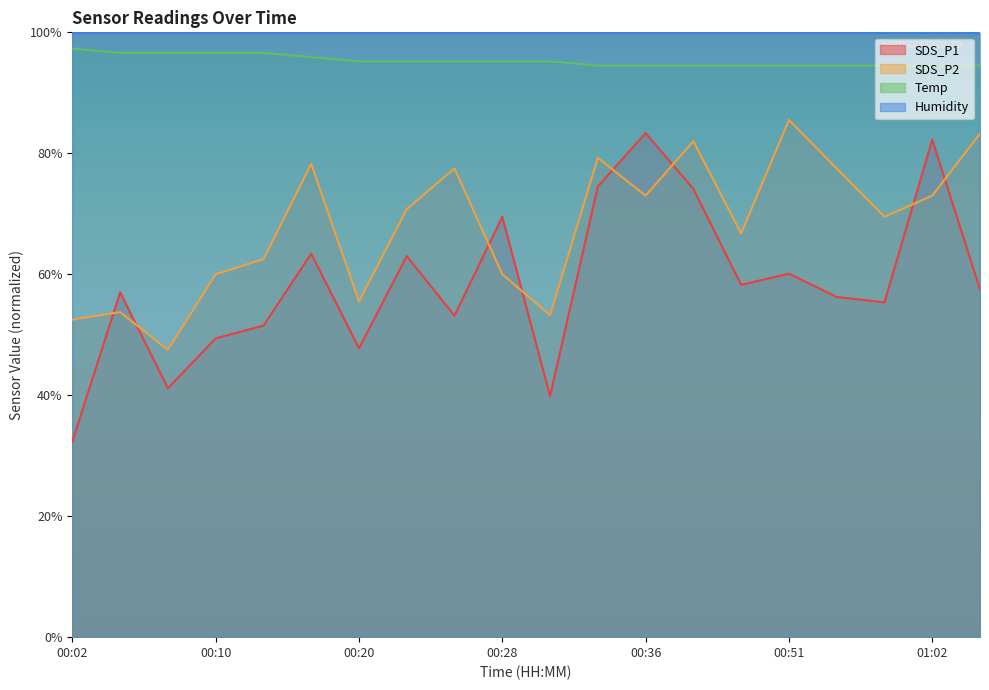

What is the label of the 20th point from the right?

00:02